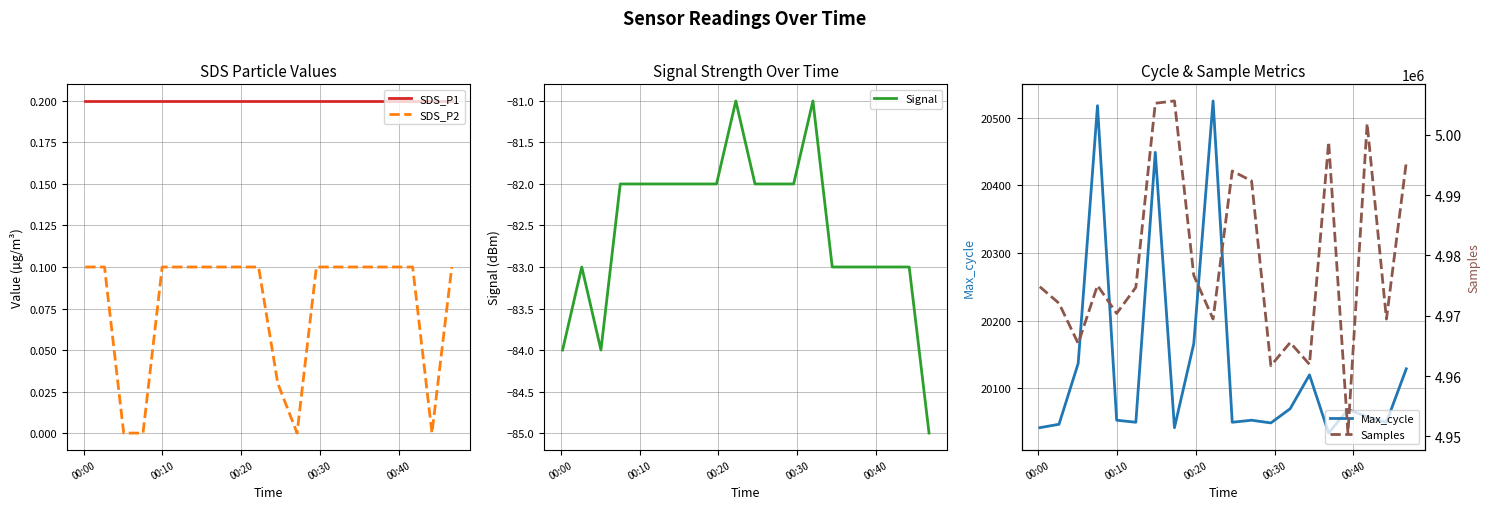

In Samples, how many points are higher than both neighbors (excluding endpoints)?

6